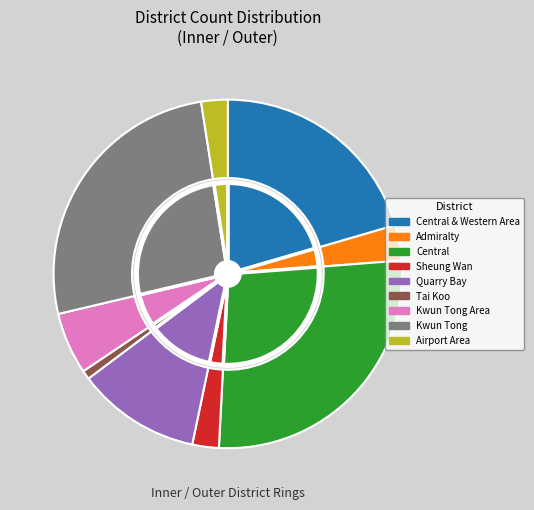

What percentage is the Sheung Wan slice, to the nearest percent?

2%